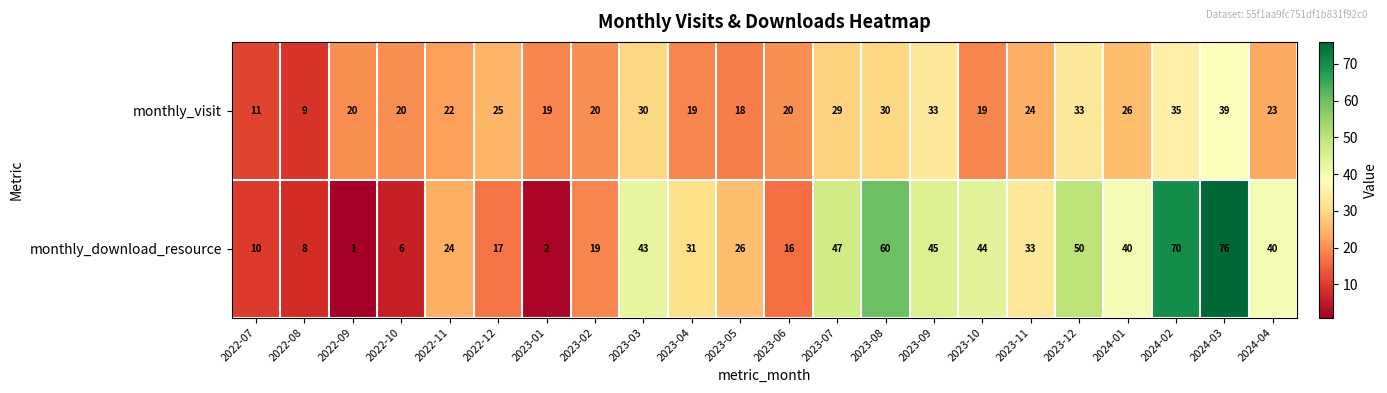

Rank the series at 2024-04 from lowest to highest value.

monthly_visit, monthly_download_resource